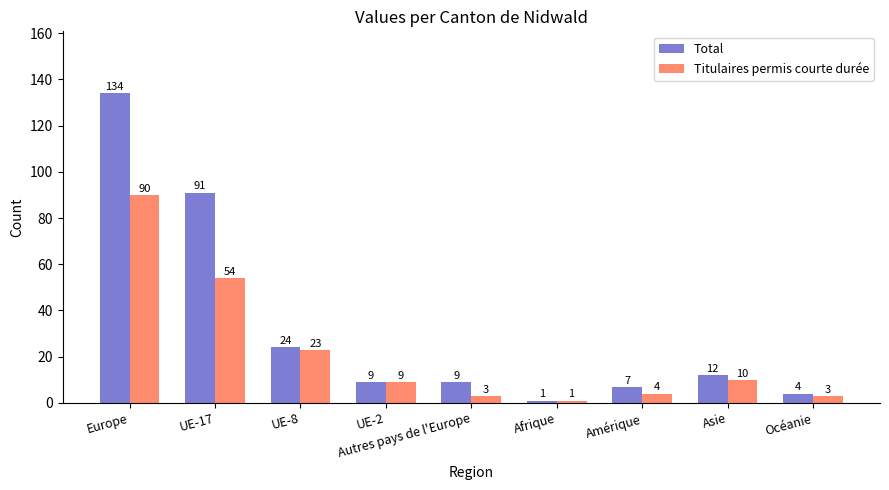

True or false: Total has a value of 12 at Asie.

True